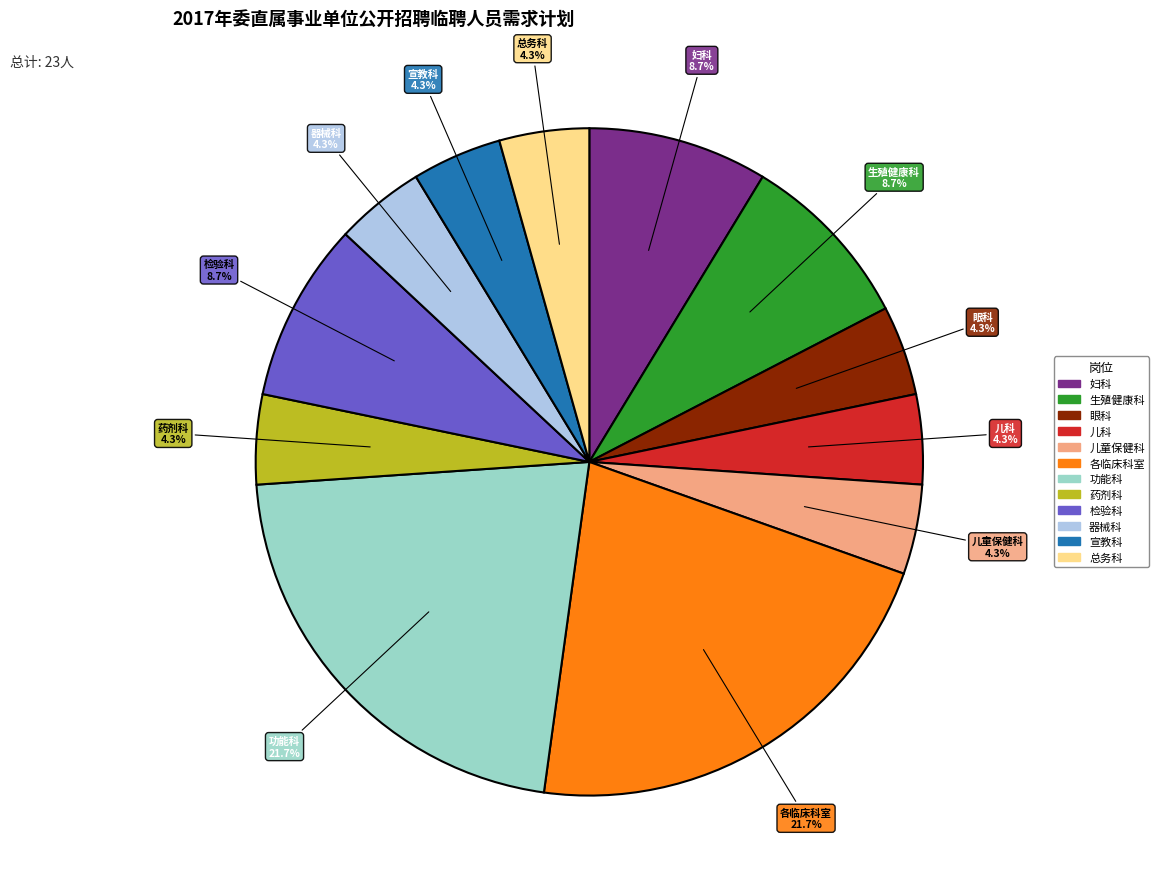

How much of the chart is everything except 妇科?

91.3%